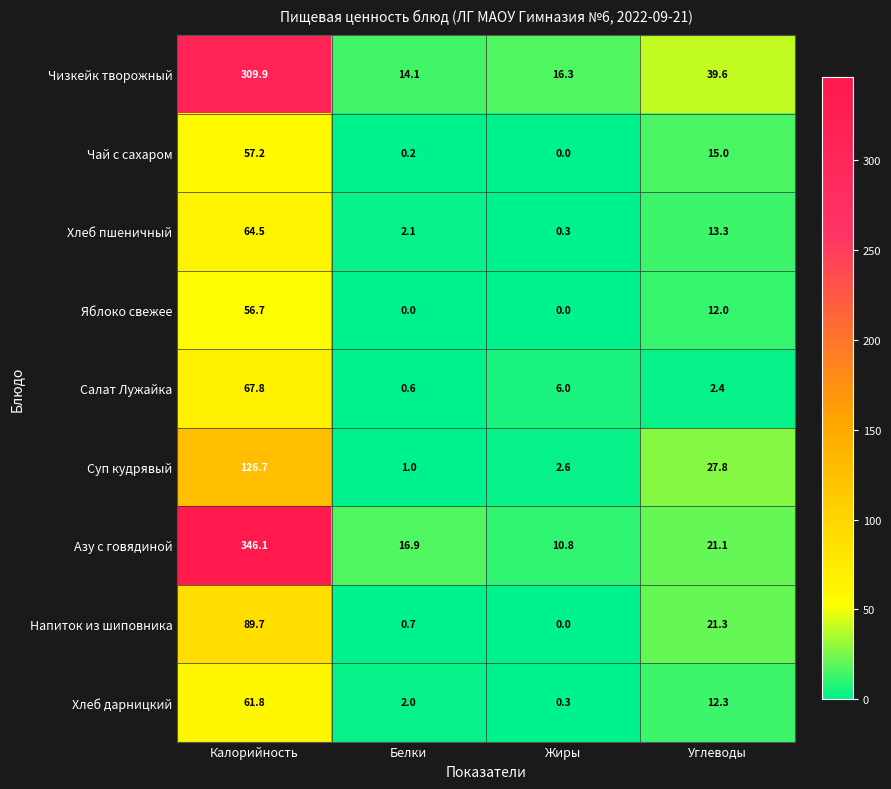

Which series changed the most between Белки and Углеводы?

Суп кудрявый